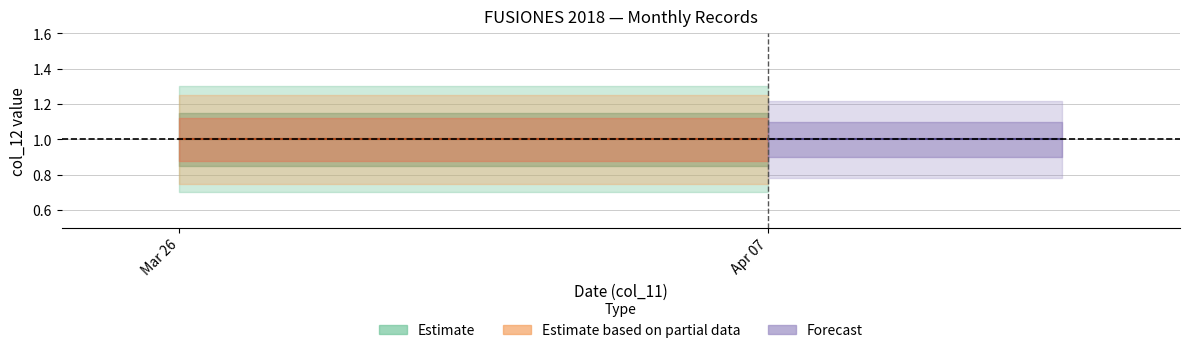

Where is Estimate nearest to the value 3?

2018-03-26